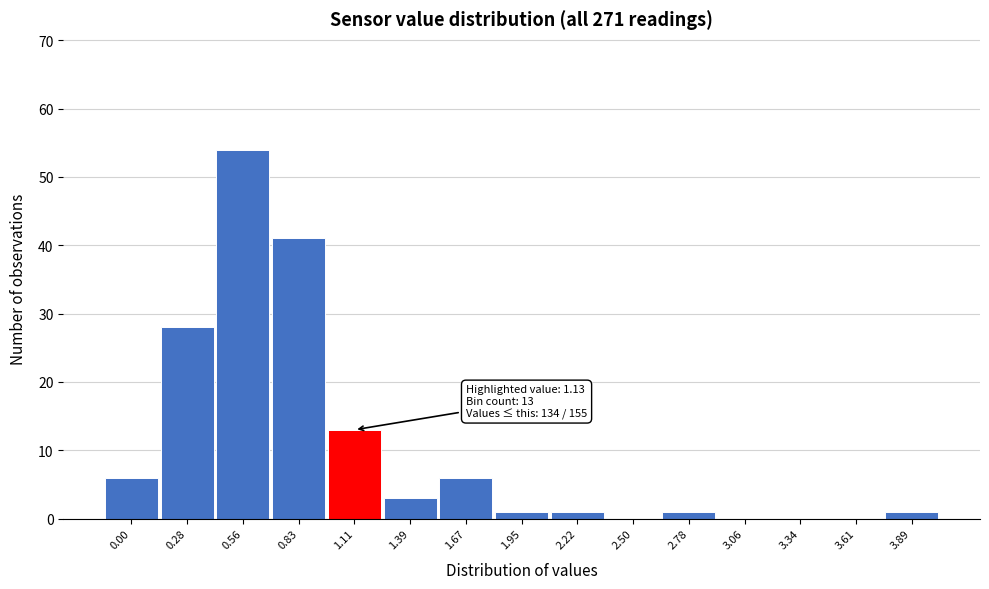

Reading right to left, extract all data points from this chart.

3.89=1	3.61=0	3.34=0	3.06=0	2.78=1	2.50=0	2.22=1	1.95=1	1.67=6	1.39=3	1.11=13	0.83=41	0.56=54	0.28=28	0.00=6